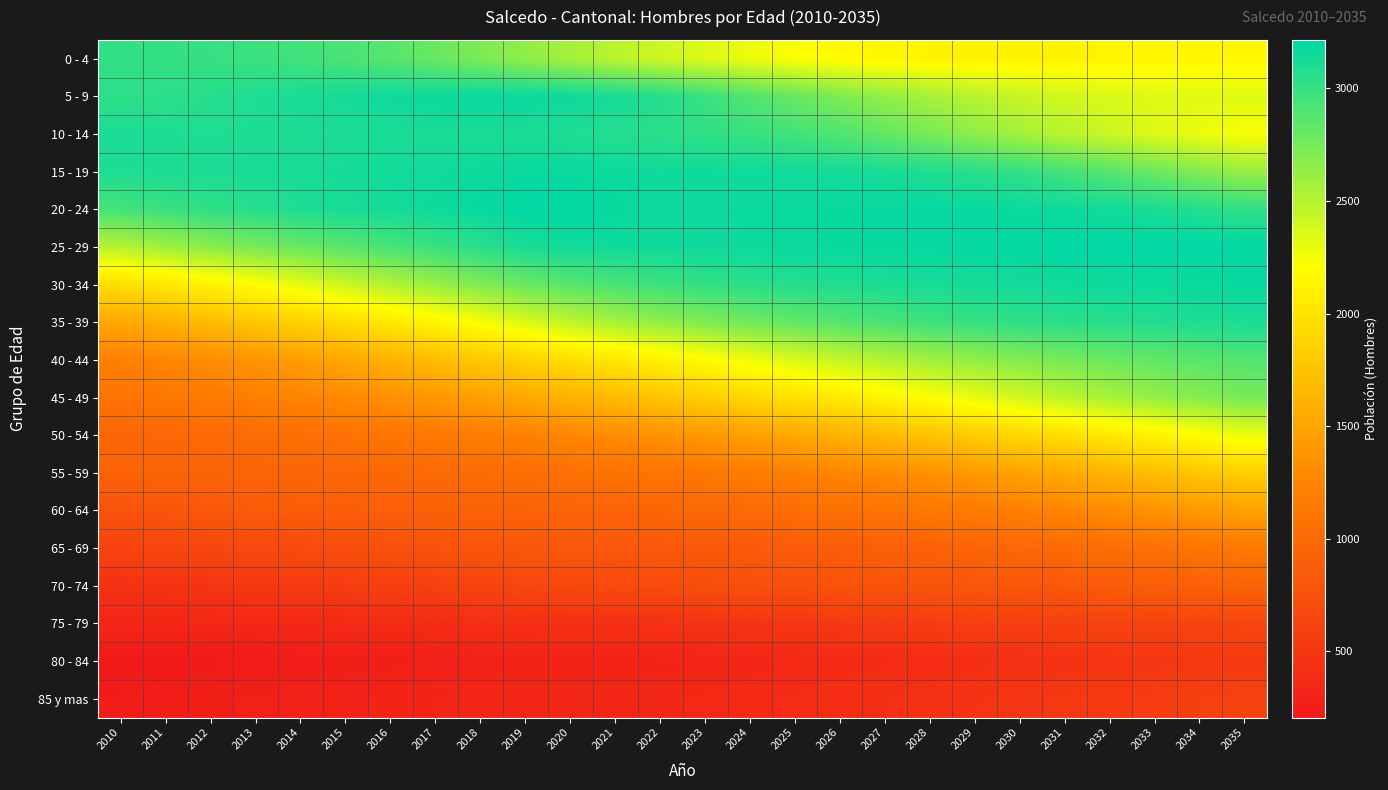

What is the total value across all series at 2034?

36665